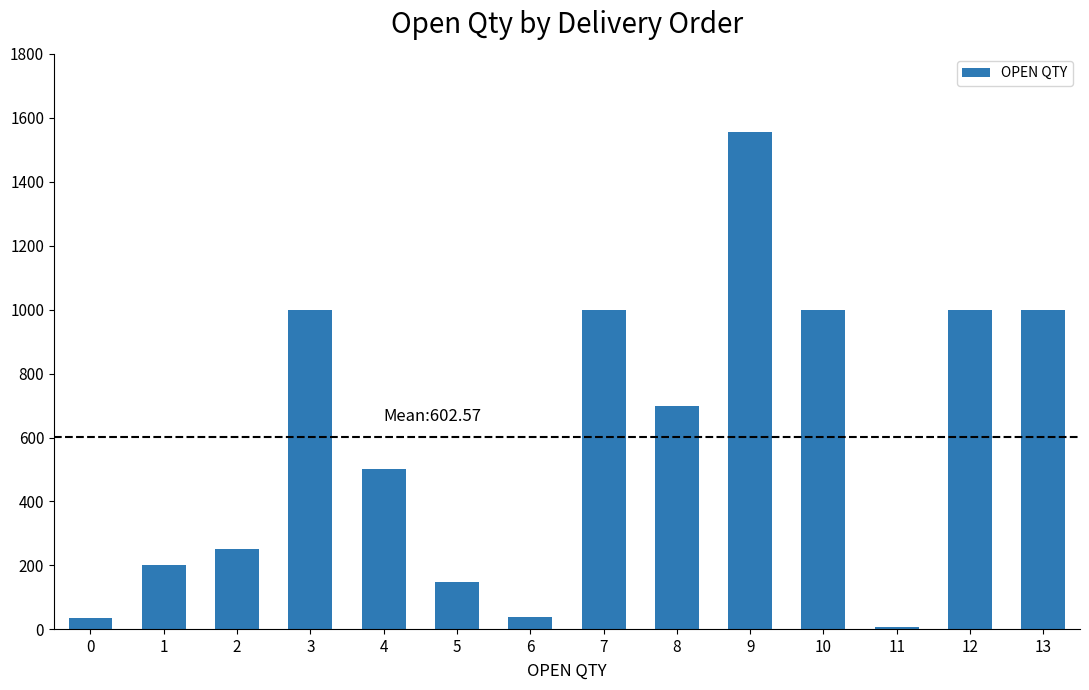

What is the difference between the values at 8 and 5?

552